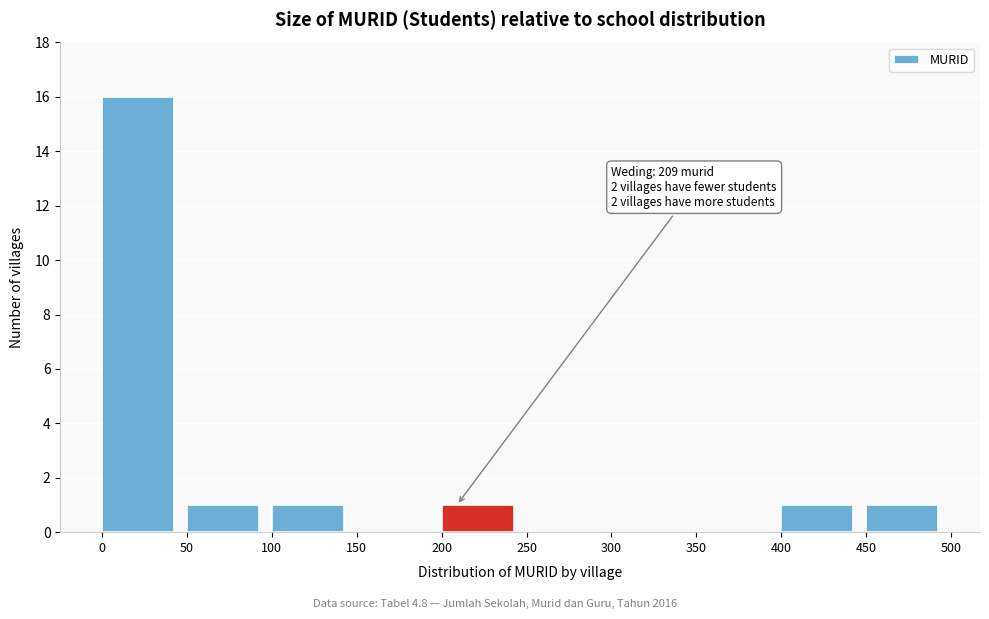

Over which range of the x-axis is the bar tallest?

0 to 50